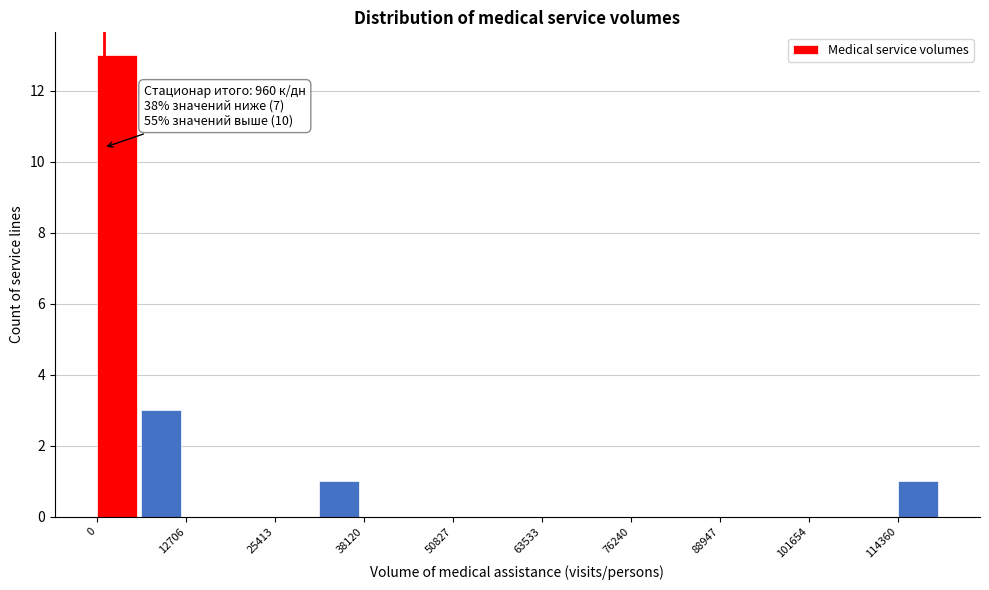

Around what value on the x-axis is the tallest bar? Give the approximate position of its centre, as read against the axis.

2000